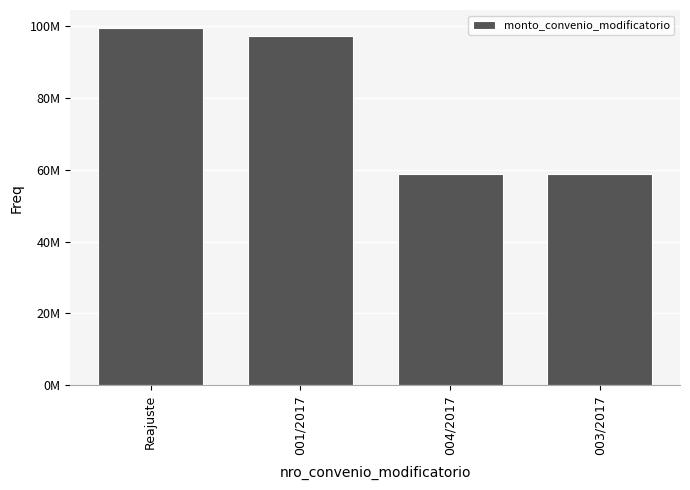

Where is the data nearest to the value 79244543?

001/2017